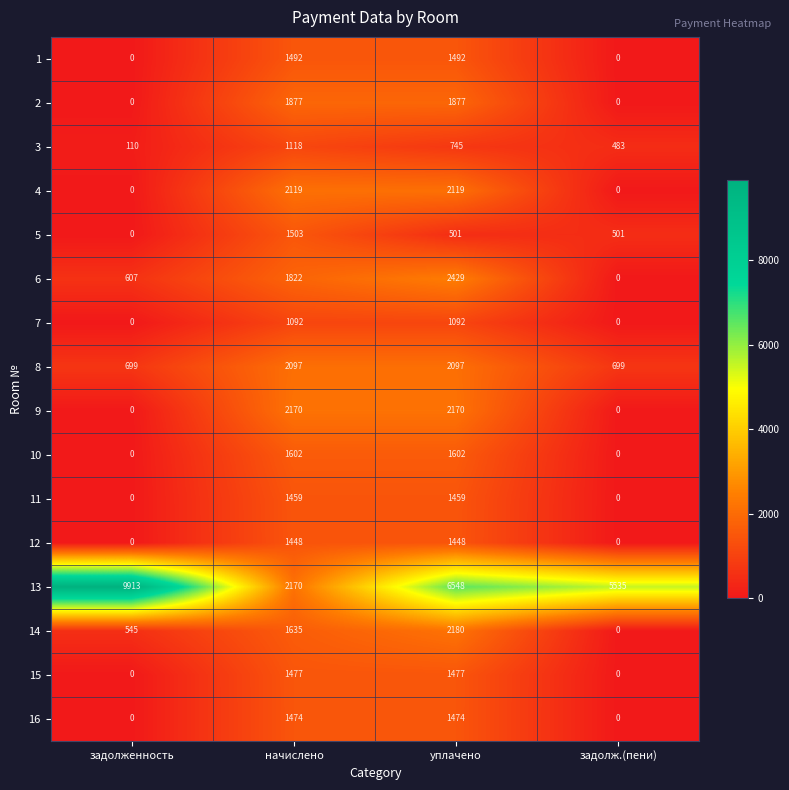

What is the maximum value shown in the chart?

9913